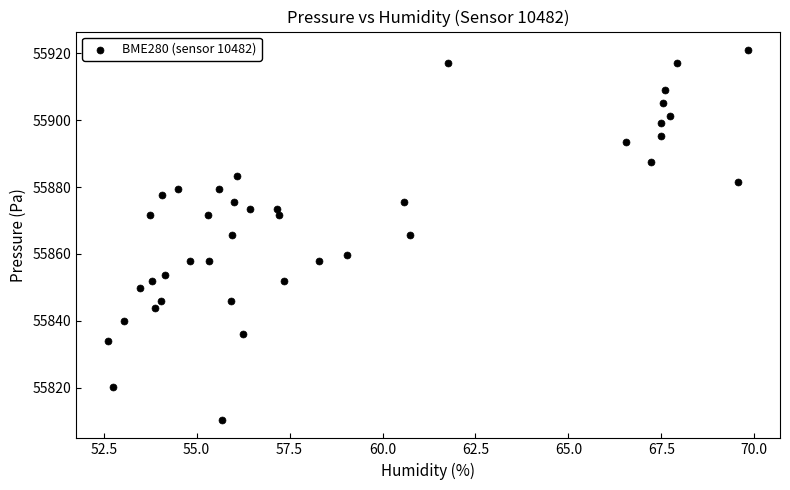

What is the range of X values (max minus min)?

17.2